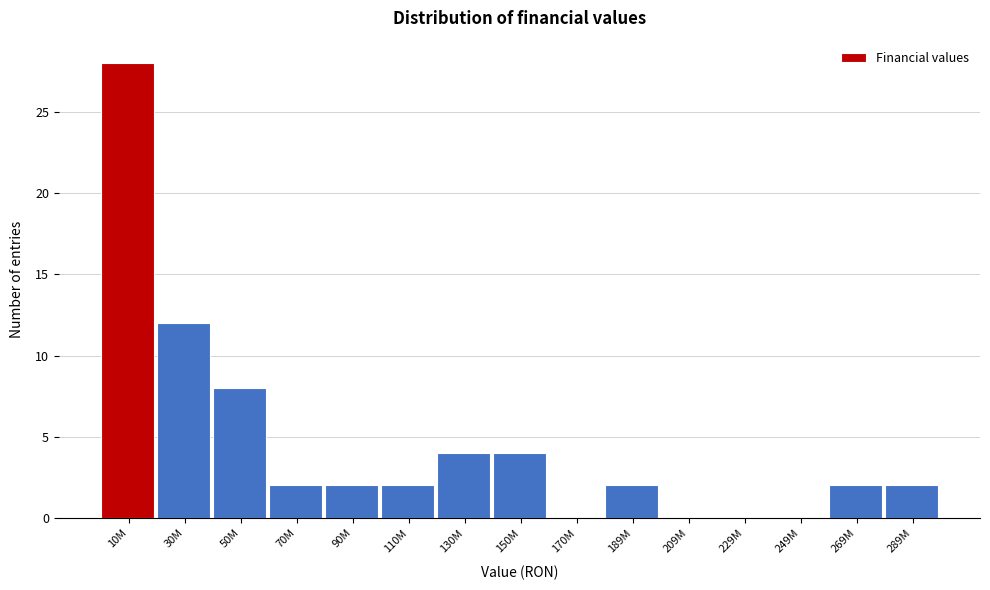

Reading right to left, list all the values displayed in this chart.

289M=2	269M=2	249M=0	229M=0	209M=0	189M=2	170M=0	150M=4	130M=4	110M=2	90M=2	70M=2	50M=8	30M=12	10M=28